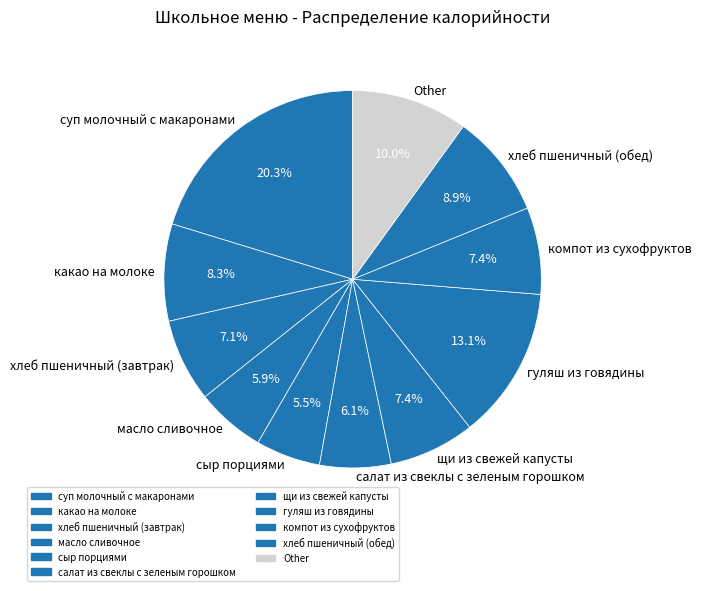

To the nearest percent, what portion does салат из свеклы с зеленым горошком represent?

6%